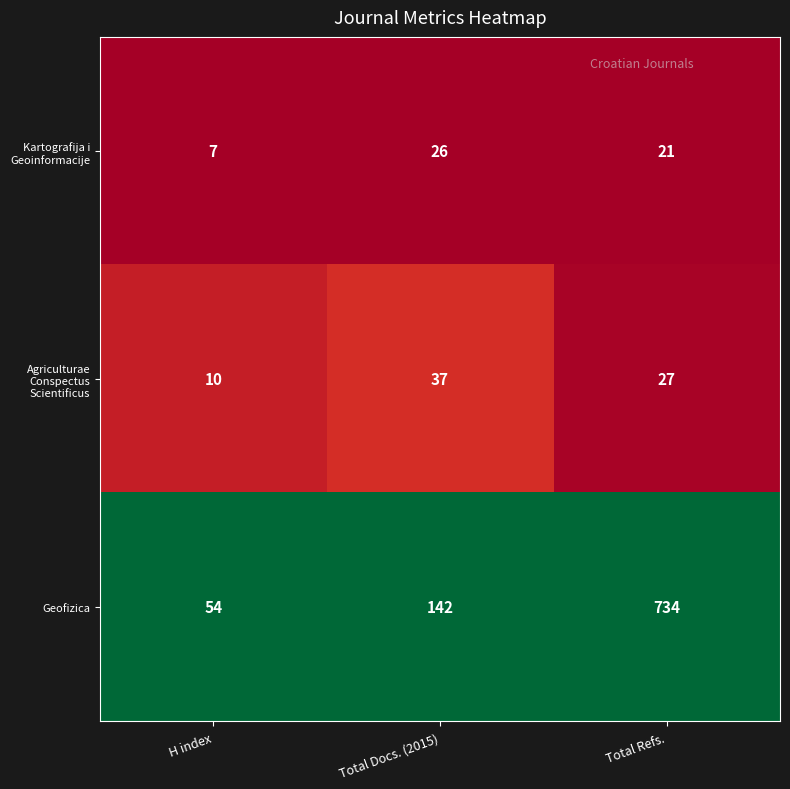

Which label corresponds to the smallest value in the chart?

H index